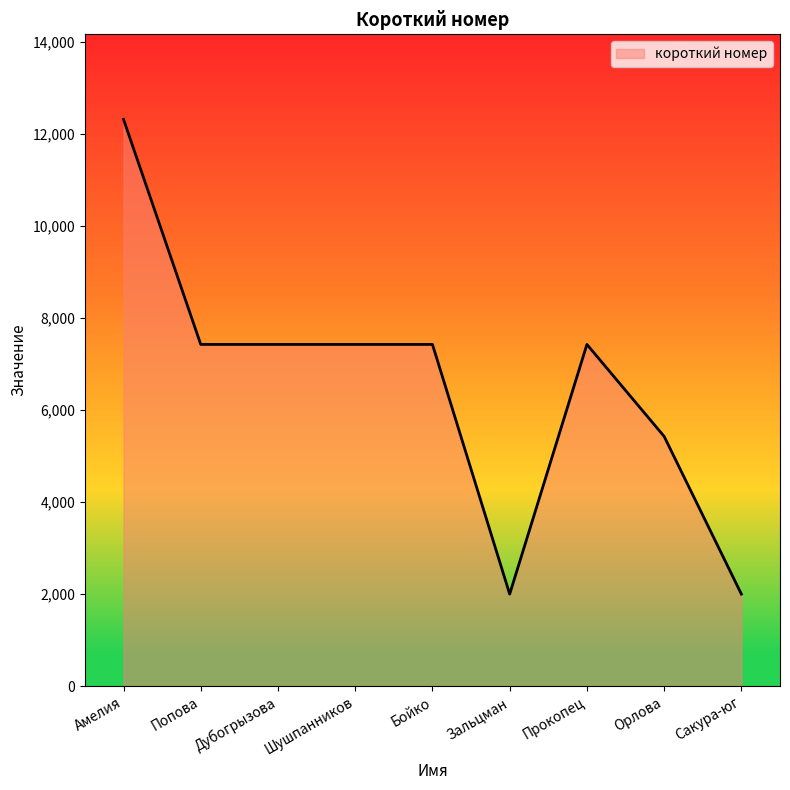

Reading left to right, extract all data points from this chart.

Амелия=12321	Попова=7428	Дубогрызова=7428	Шушпанников=7428	Бойко=7428	Зальцман=2000	Прокопец=7428	Орлова=5428	Сакура-юг=2000